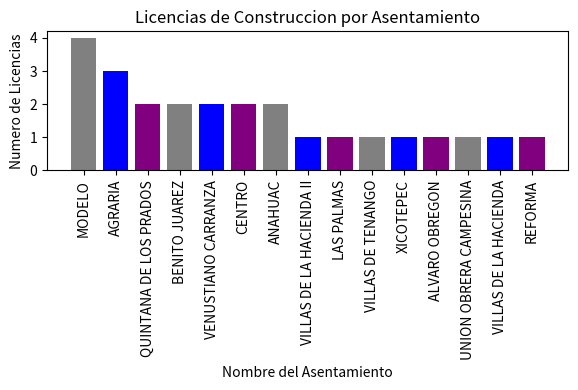

Reading right to left, transcribe all the data shown in this chart.

1	1	1	1	1	1	1	1	2	2	2	2	2	3	4